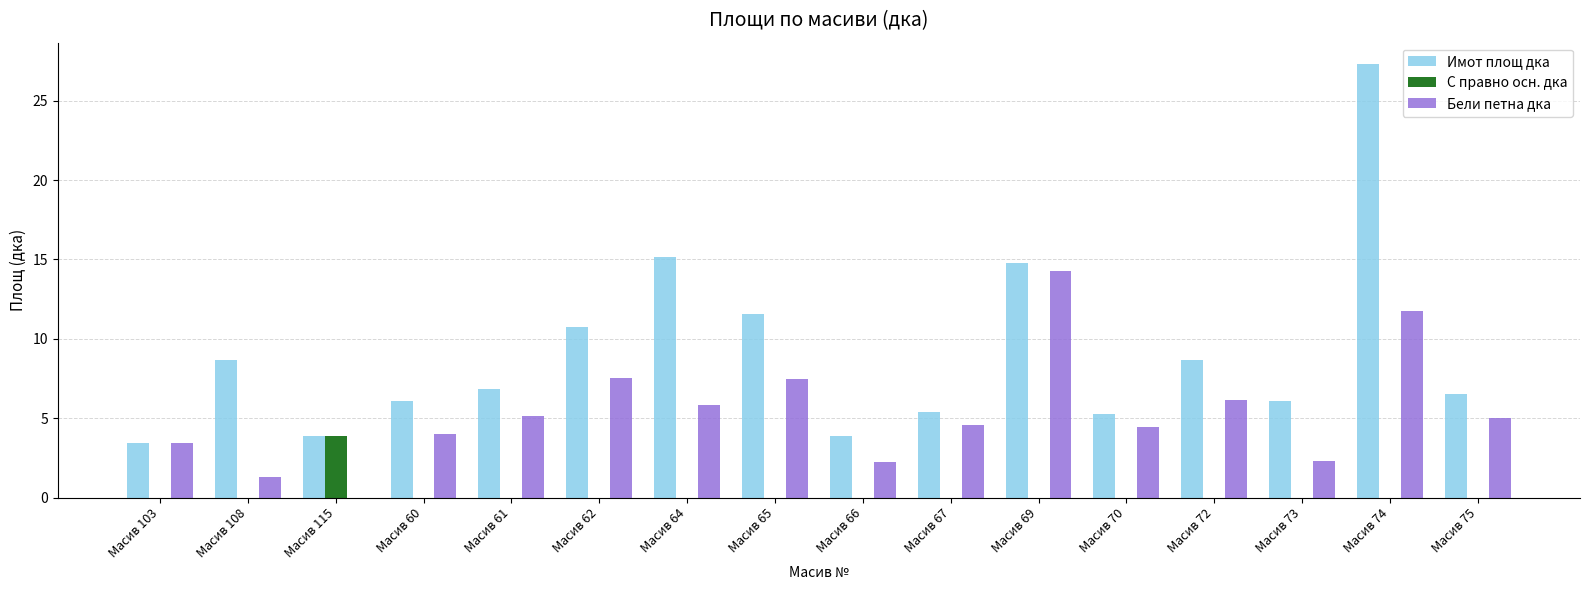

What is the maximum value for Бели петна дка?

14.2